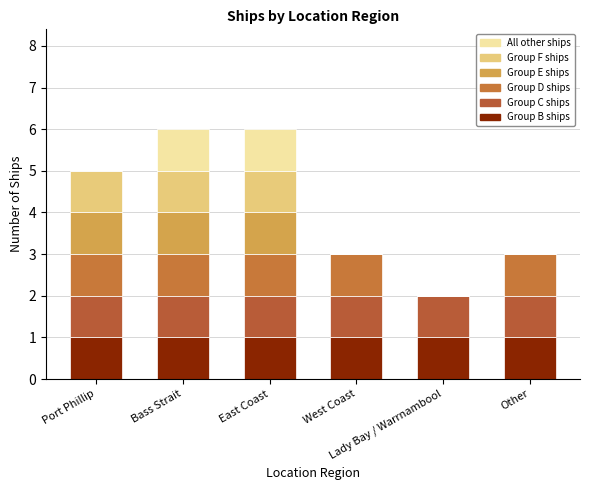

What is the total value across all series at Other?

3